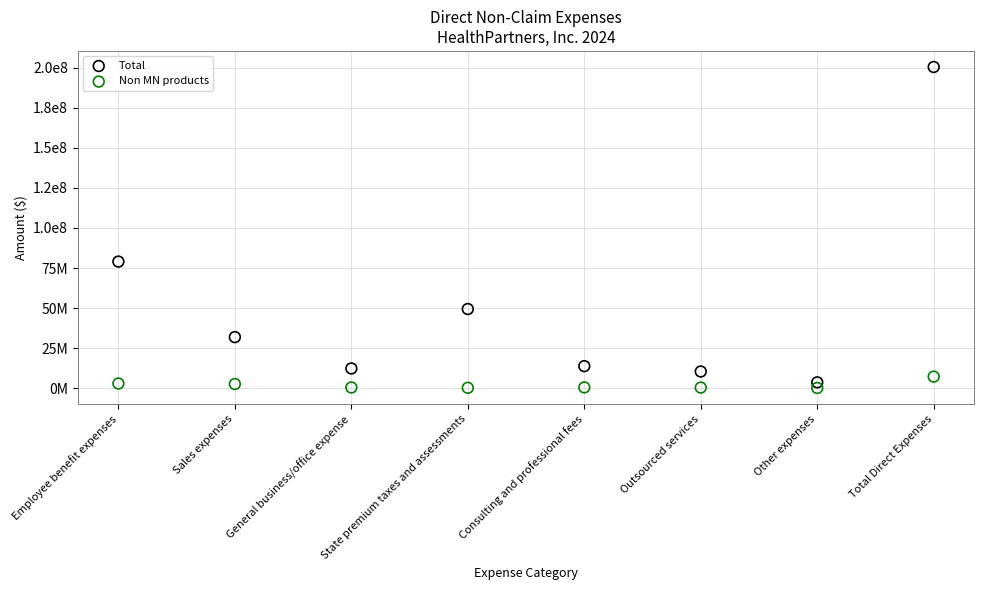

Which series contains the highest Y value?

Total